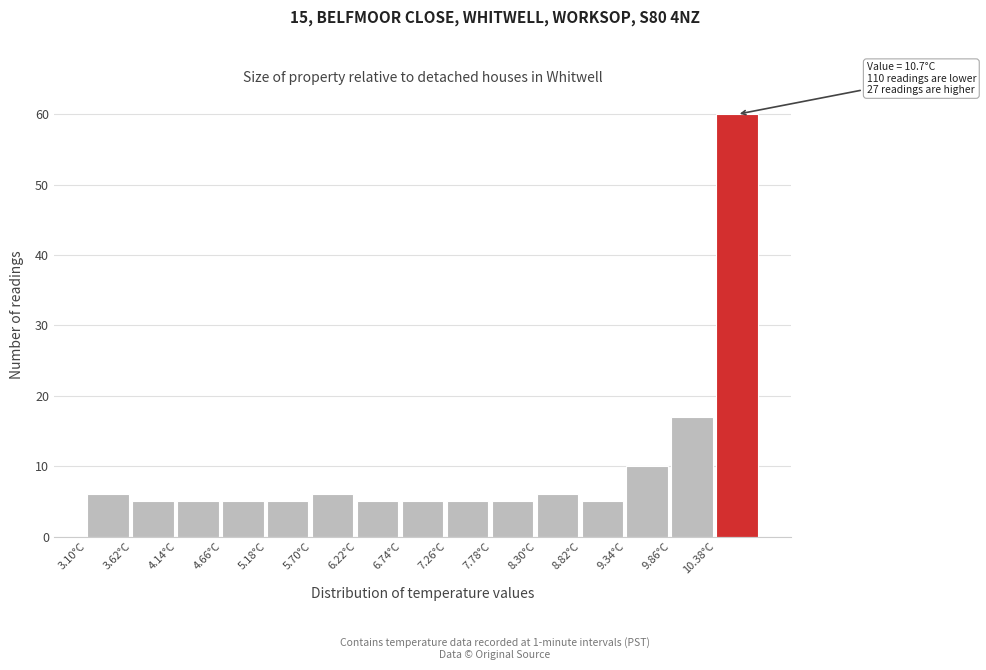

Over which range of the x-axis is the bar tallest?

10.38 to 10.90